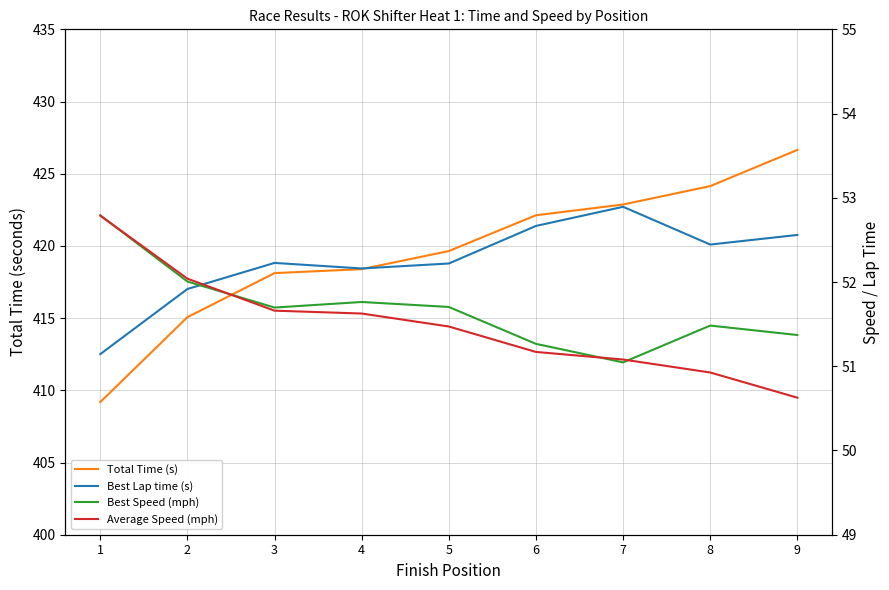

The value of Best Lap time (s) at 9 is 73.8. True or false?

False